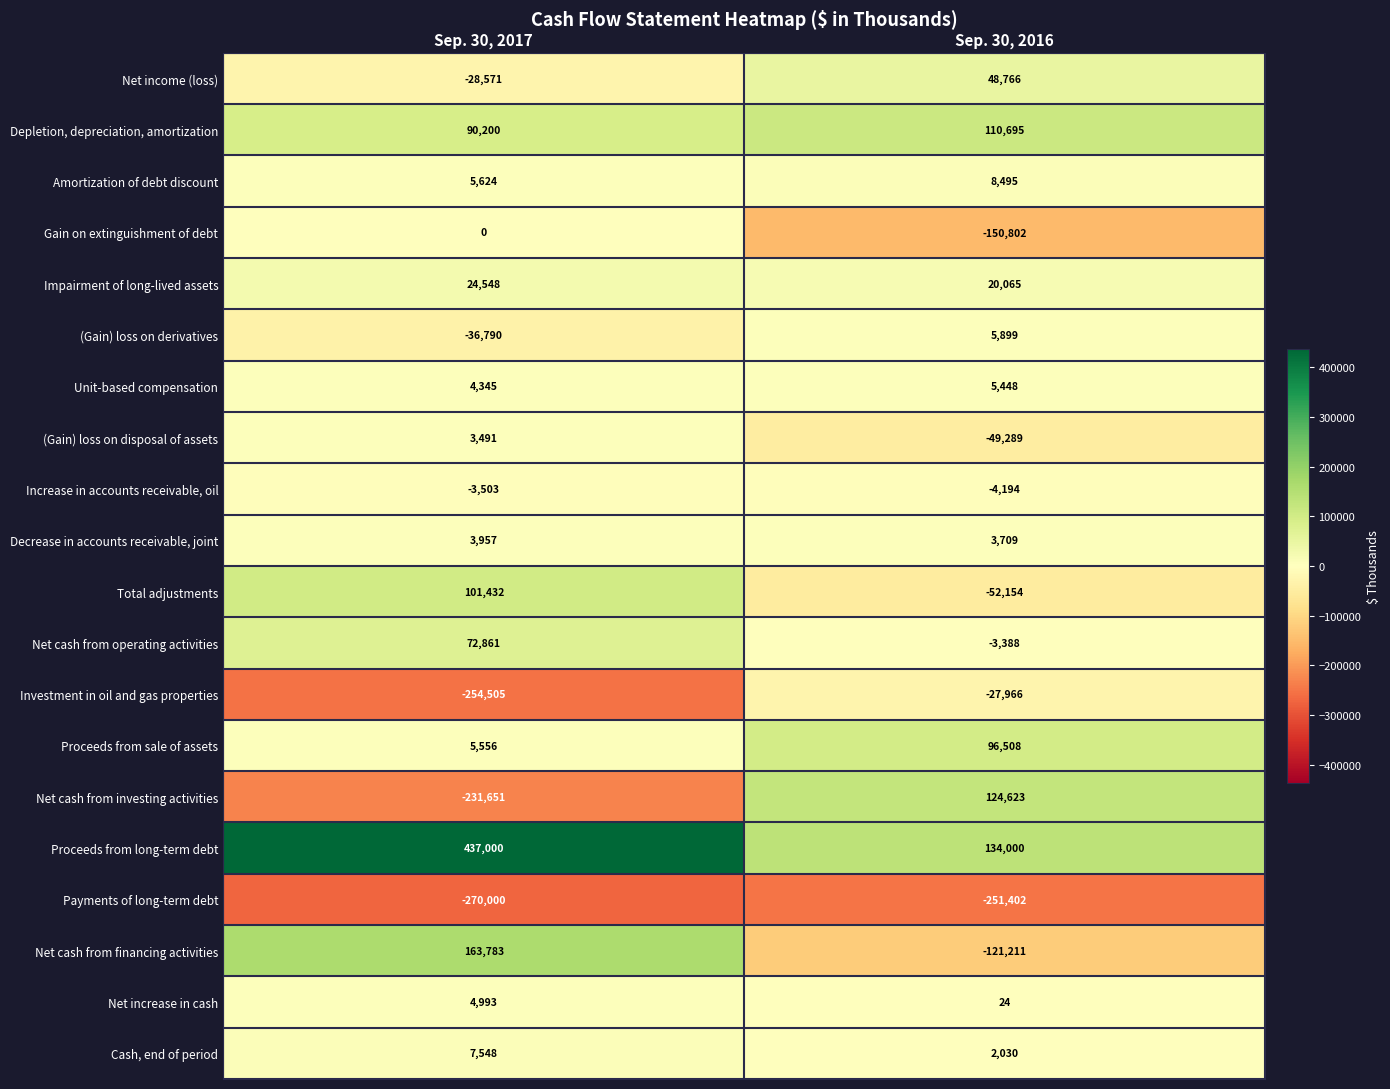

How many series are shown in this chart?

20